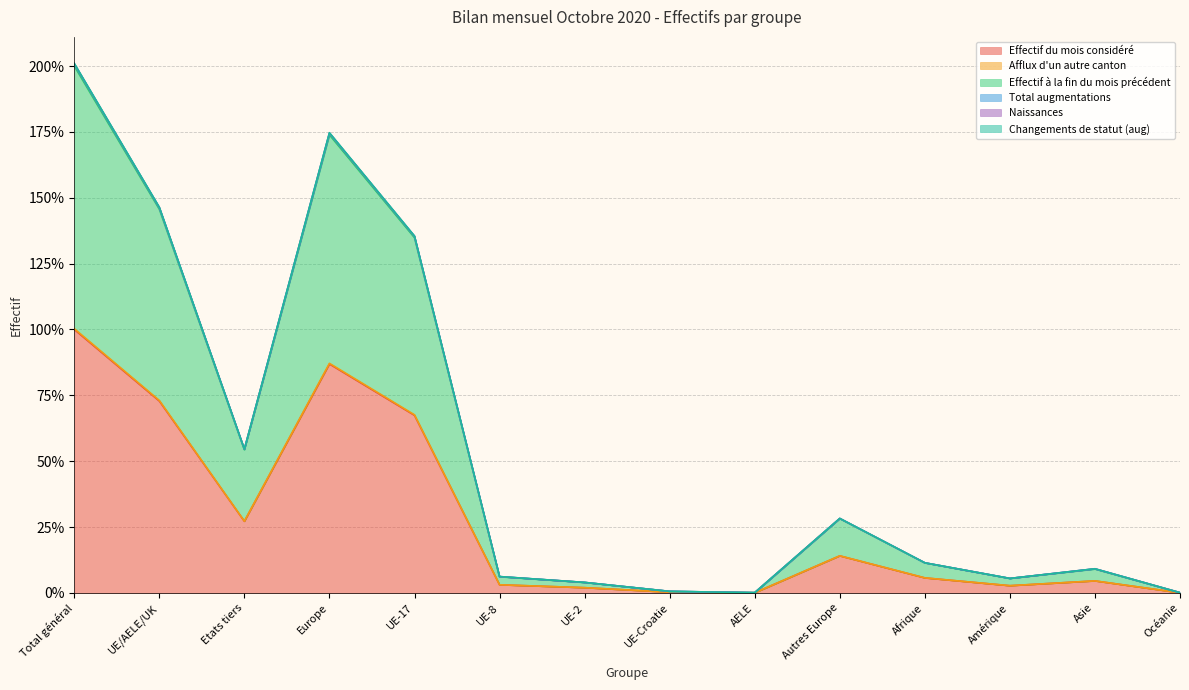

At which label does Total augmentations first exceed 11?

Total général